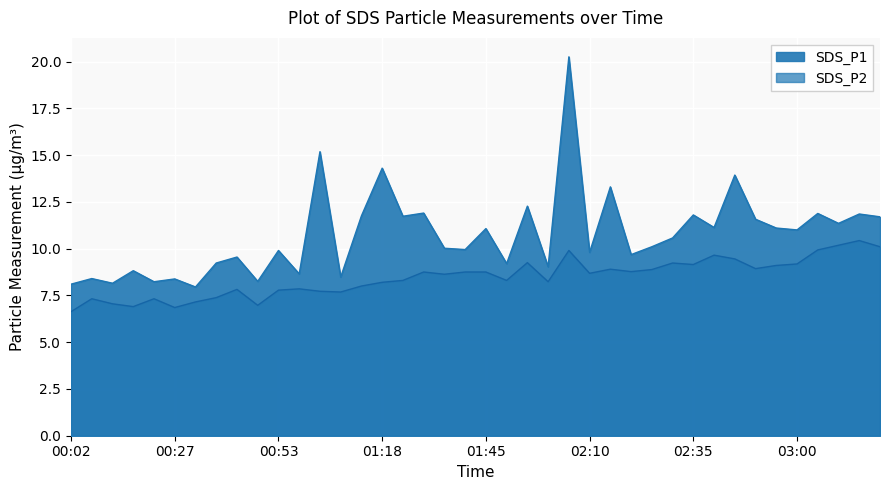

What are all the series names shown in the legend?

SDS_P1, SDS_P2